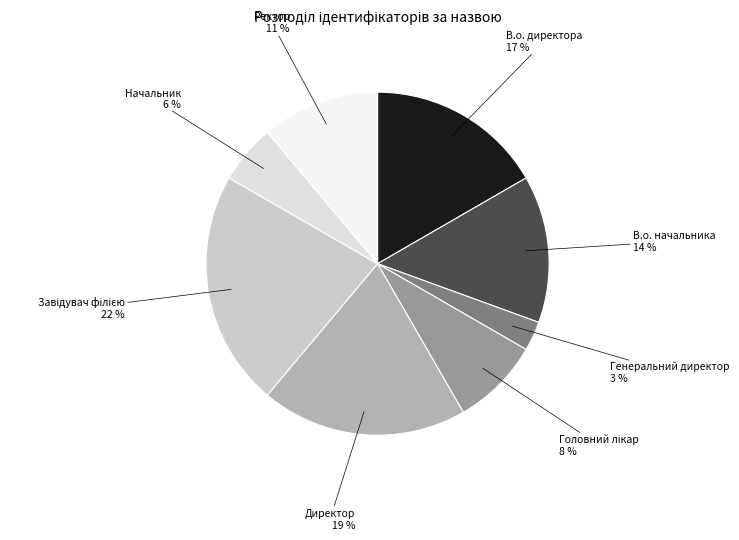

How many segments does this pie chart have?

8